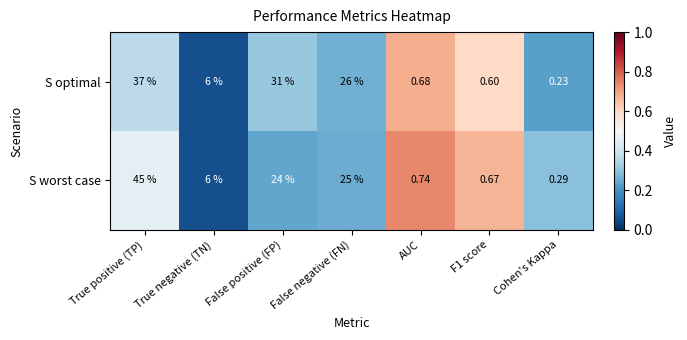

Which category has the lowest value in the S optimal series?

Cohen's Kappa